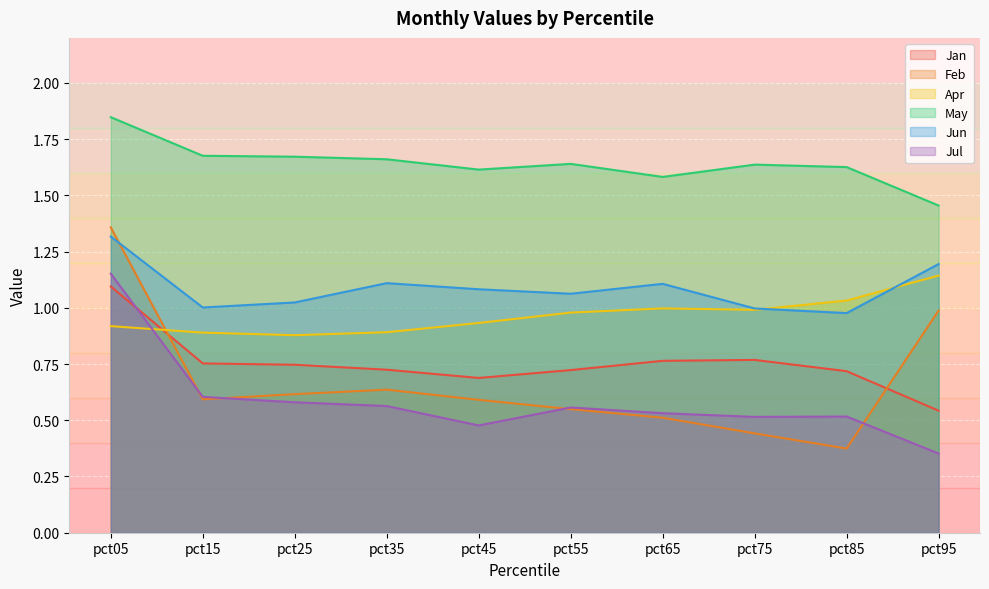

True or false: Jan and Jun cross at least once.

False